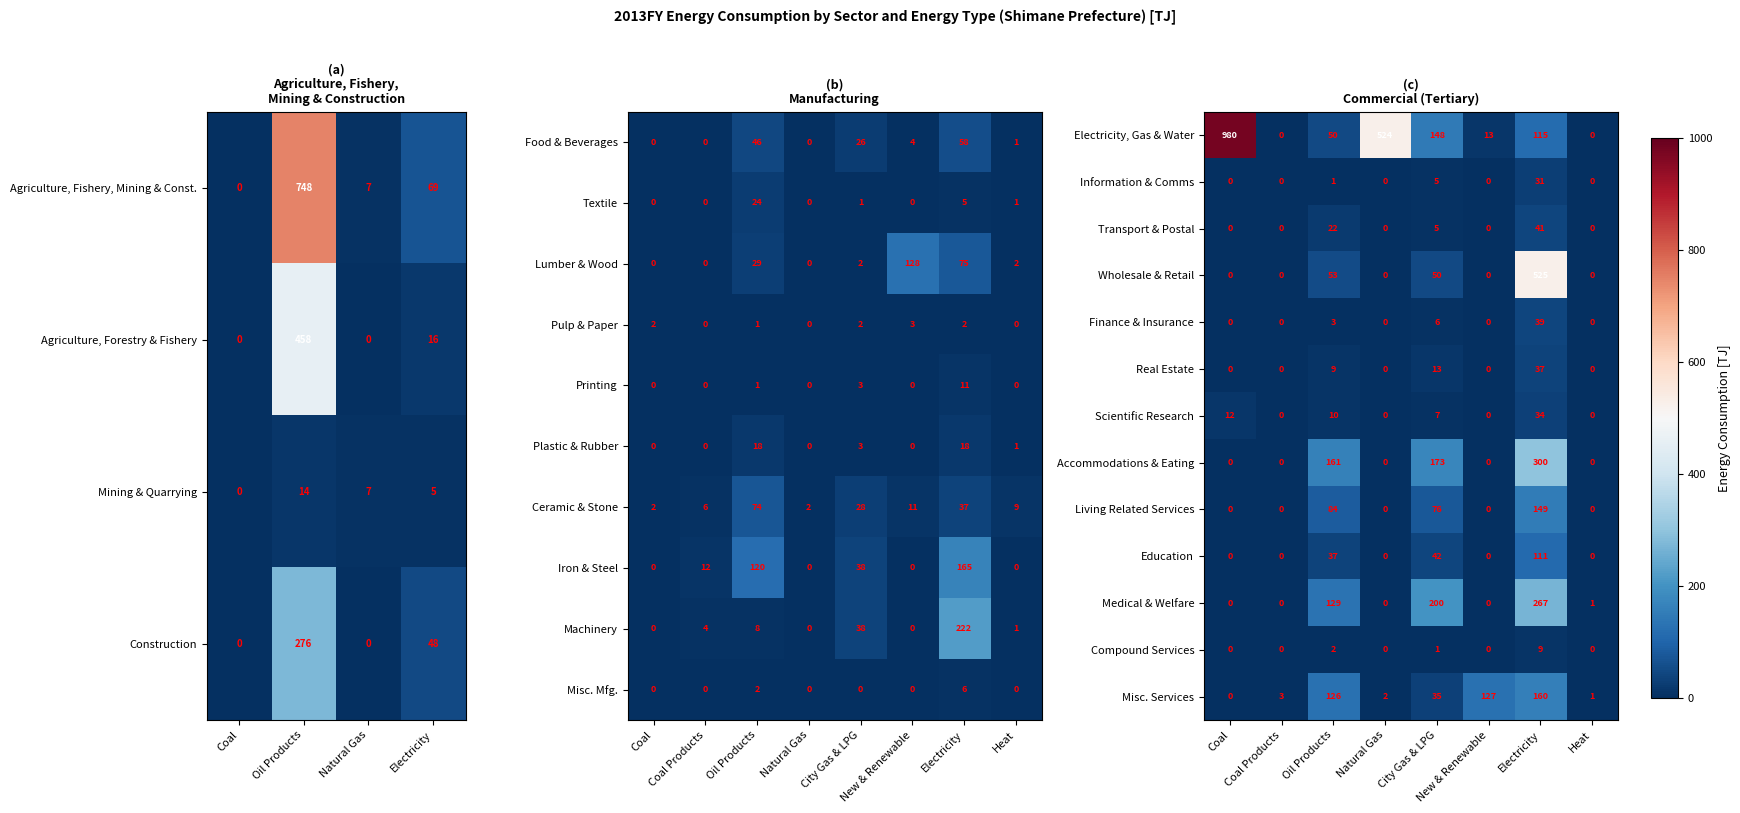

The Finance & Insurance series shows 0 at Coal. True or false?

True